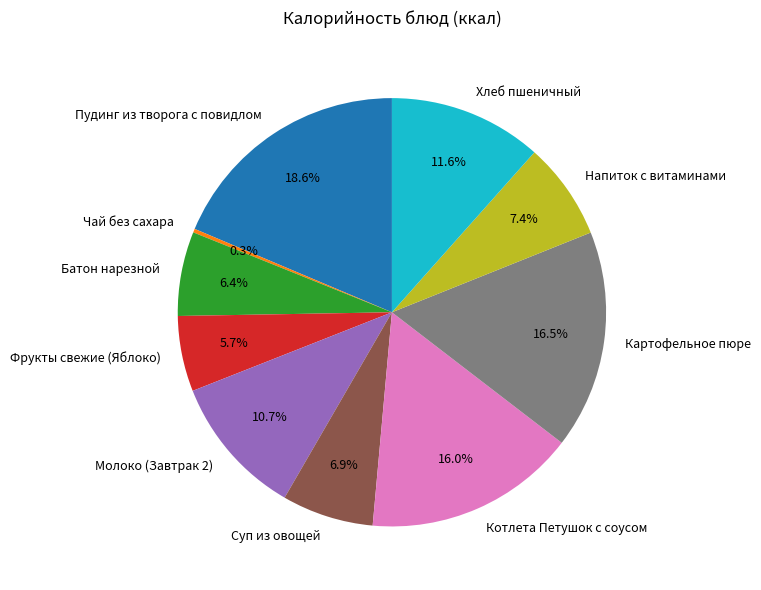

What is the smallest slice in the pie chart?

Чай без сахара